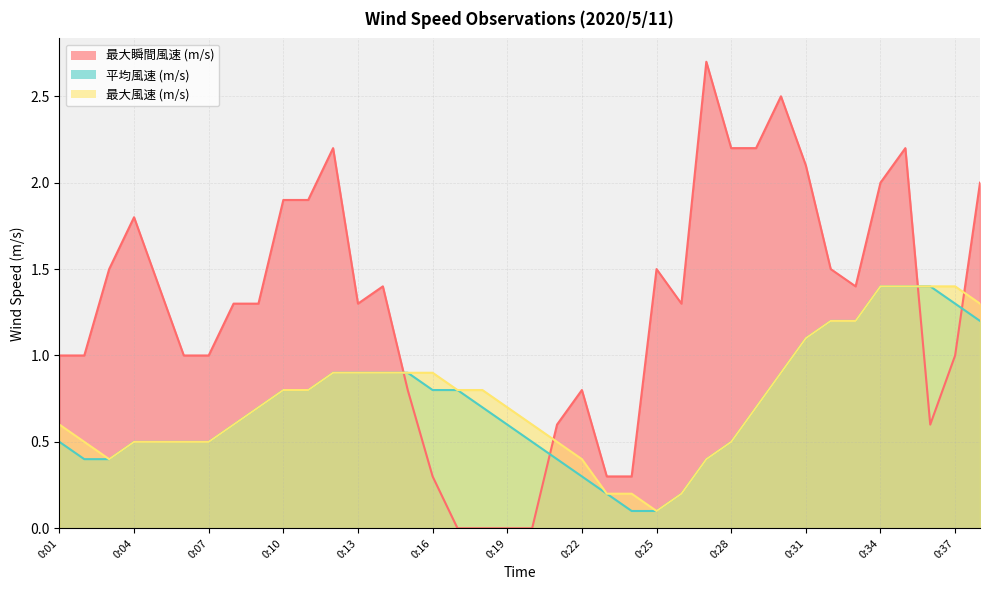

Reading left to right, list all the values displayed in this chart.

最大瞬間風速 (m/s): 1.0	1.0	1.5	1.8	1.4	1.0	1.0	1.3	1.3	1.9	1.9	2.2	1.3	1.4	0.8	0.3	0.0	0.0	0.0	0.0	0.6	0.8	0.3	0.3	1.5	1.3	2.7	2.2	2.2	2.5	2.1	1.5	1.4	2.0	2.2	0.6	1.0	2.0
平均風速 (m/s): 0.5	0.4	0.4	0.5	0.5	0.5	0.5	0.6	0.7	0.8	0.8	0.9	0.9	0.9	0.9	0.8	0.8	0.7	0.6	0.5	0.4	0.3	0.2	0.1	0.1	0.2	0.4	0.5	0.7	0.9	1.1	1.2	1.2	1.4	1.4	1.4	1.3	1.2
最大風速 (m/s): 0.6	0.5	0.4	0.5	0.5	0.5	0.5	0.6	0.7	0.8	0.8	0.9	0.9	0.9	0.9	0.9	0.8	0.8	0.7	0.6	0.5	0.4	0.2	0.2	0.1	0.2	0.4	0.5	0.7	0.9	1.1	1.2	1.2	1.4	1.4	1.4	1.4	1.3